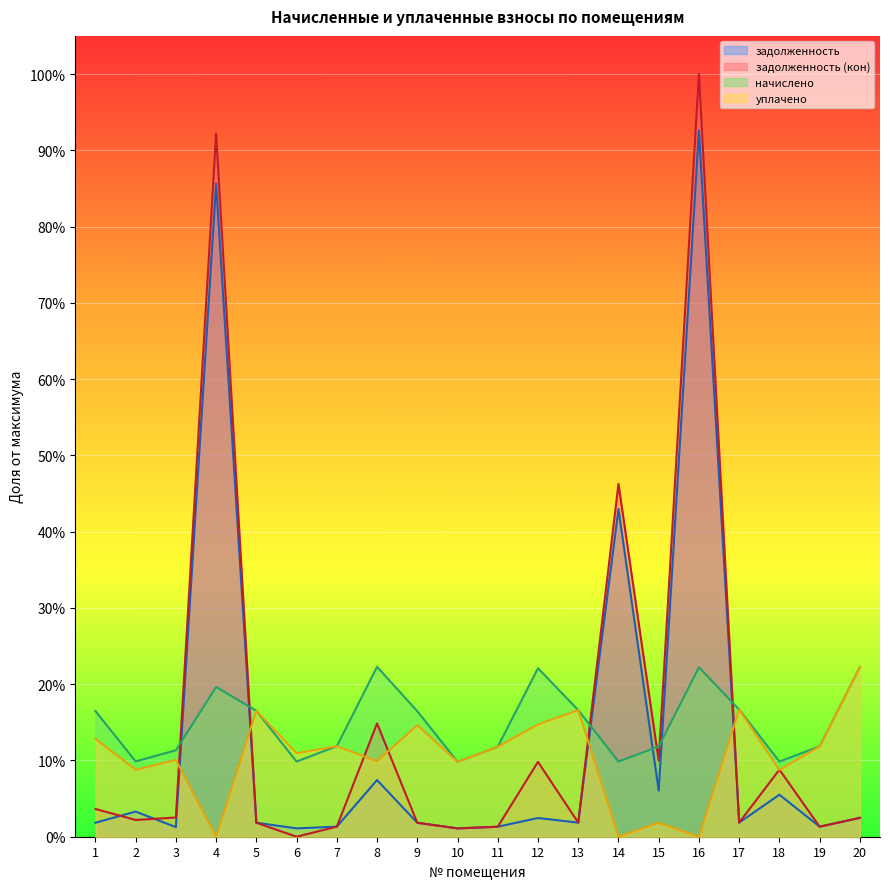

Between 2 and 17, which is larger?

2